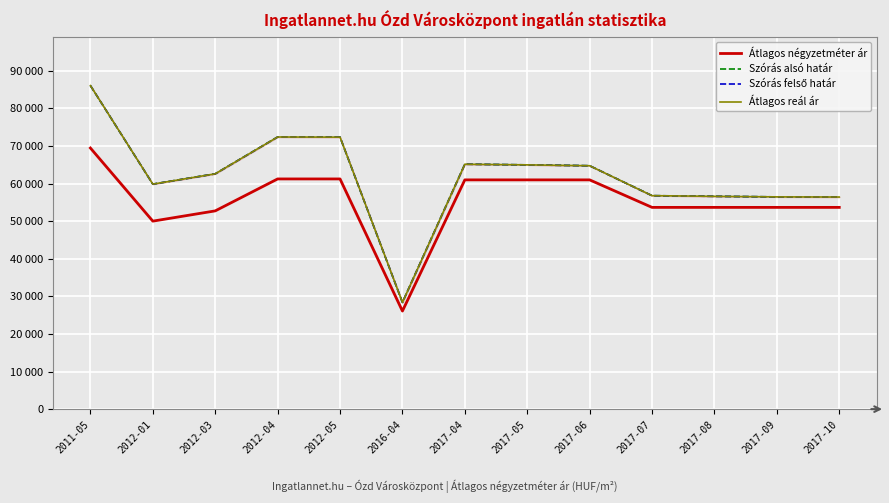

Which category has the lowest value across all series?

2016-04